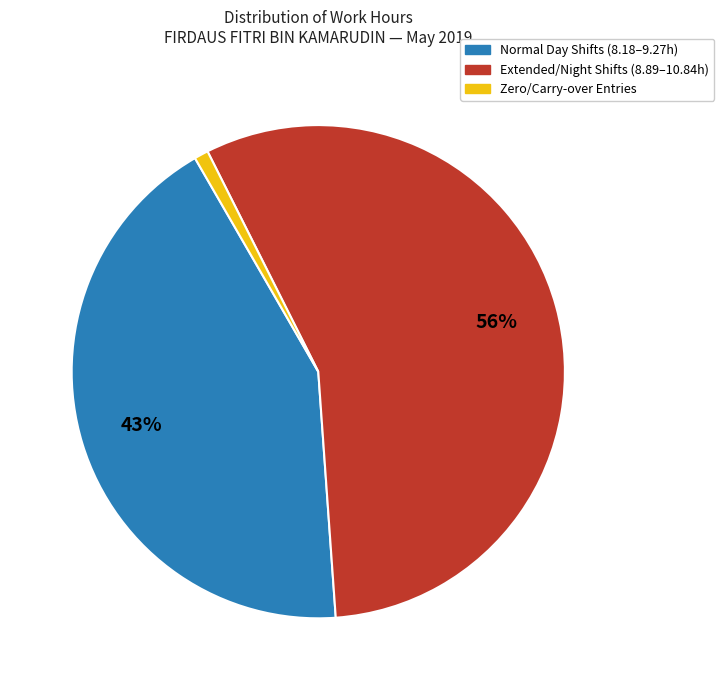

Which slice is the largest?

Extended/Night Shifts (8.89–10.84h)